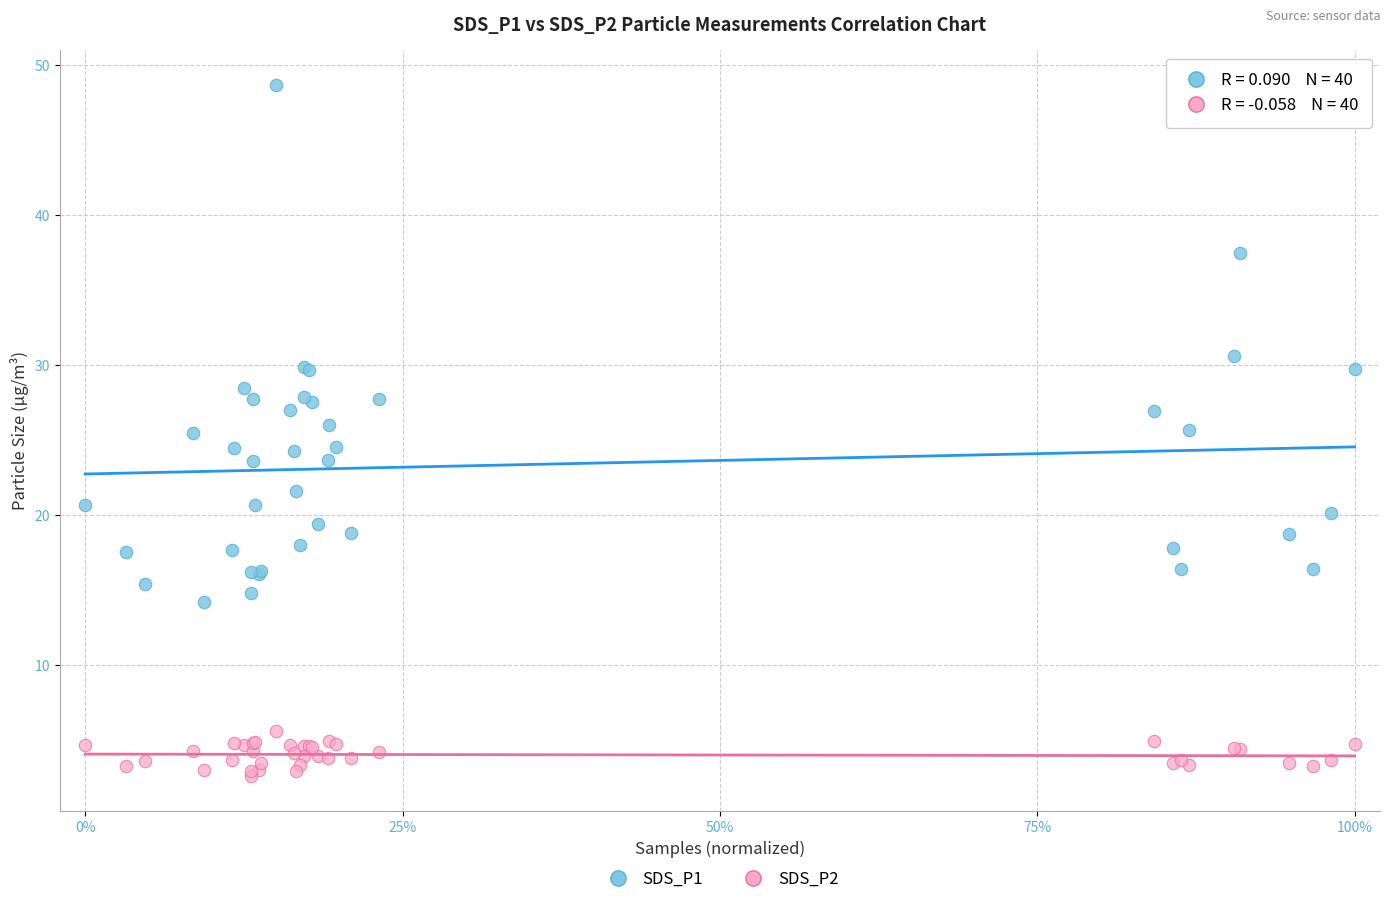

What is the X range (max minus min) for the scatter plot?

1.0